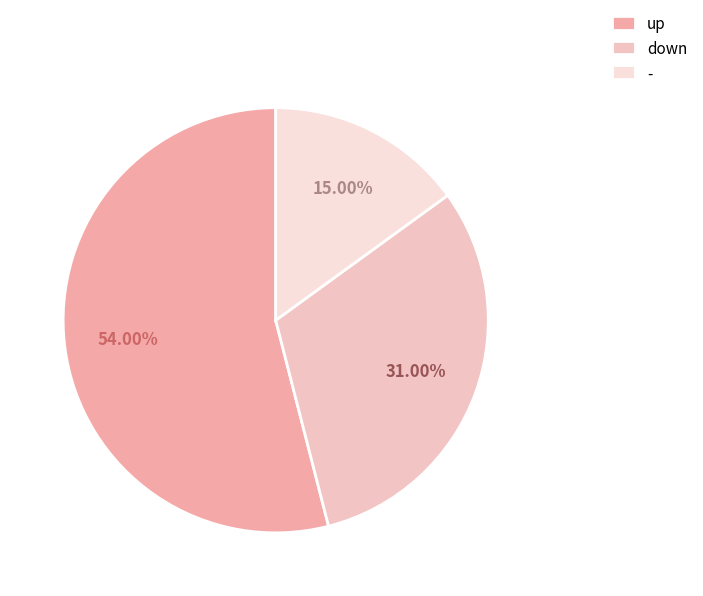

To the nearest percent, what is the combined percentage of down and up?

85%